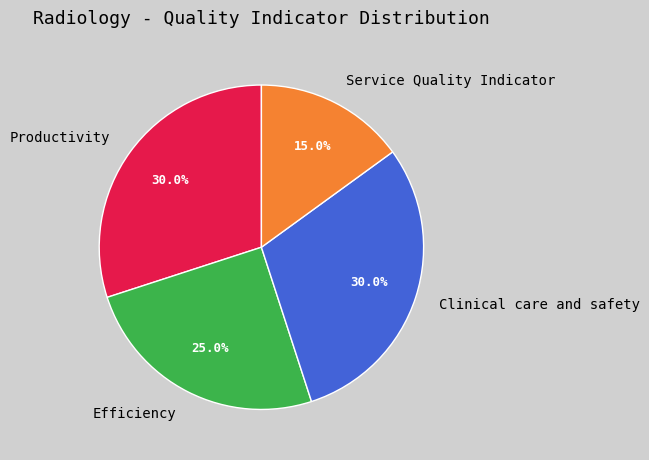

How many segments does this pie chart have?

4